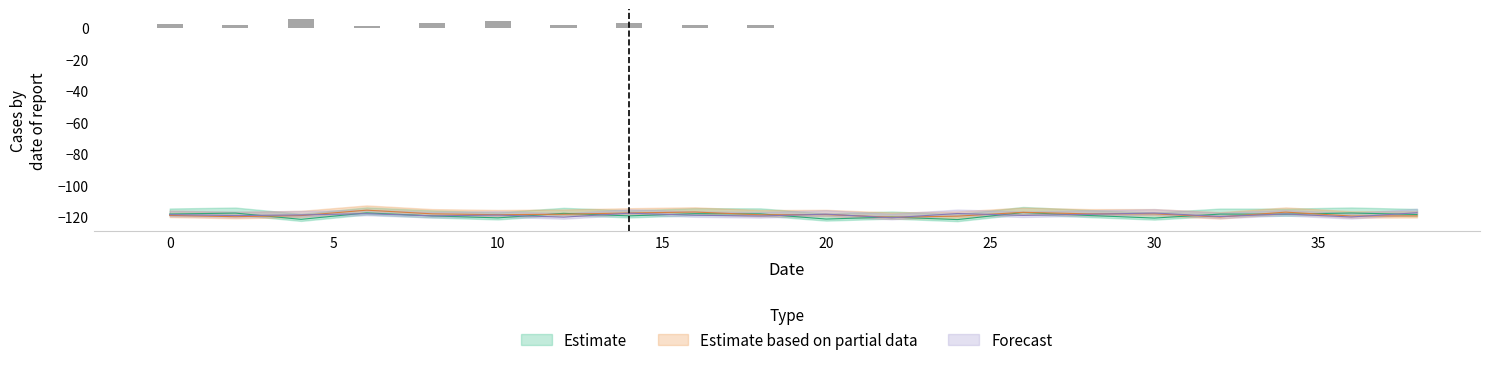

How many data points in Forecast are above -118?

5